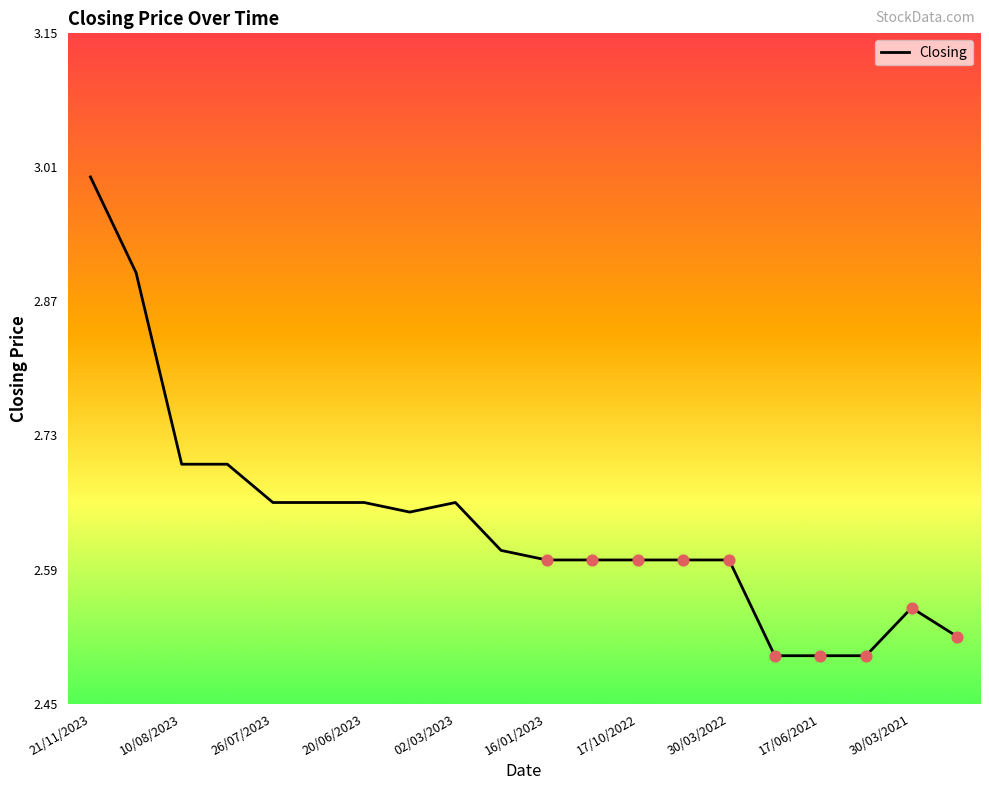

What is the maximum value shown in the chart?

3.0